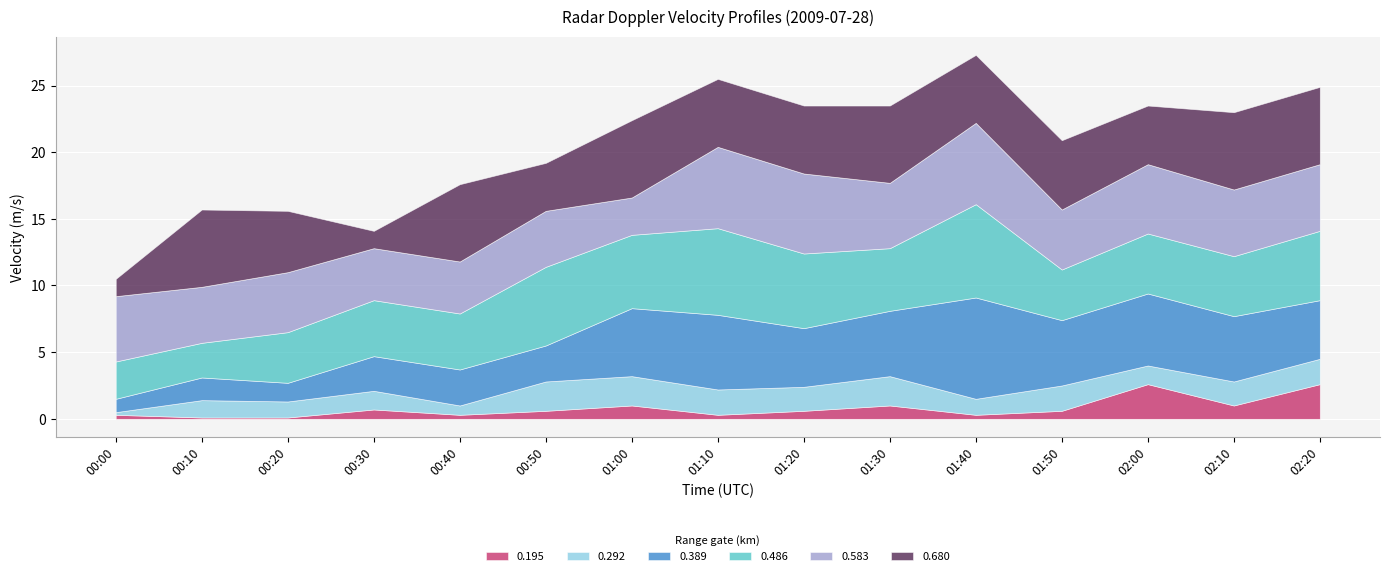

Is it true that 0.195 equals -0.1 at 01:40?

False